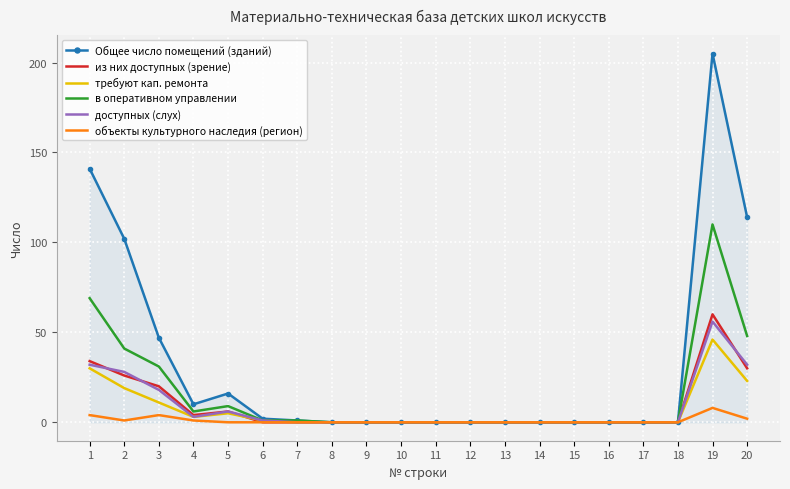

True or false: объекты культурного наследия (регион) has a value of 0 at 12.

True